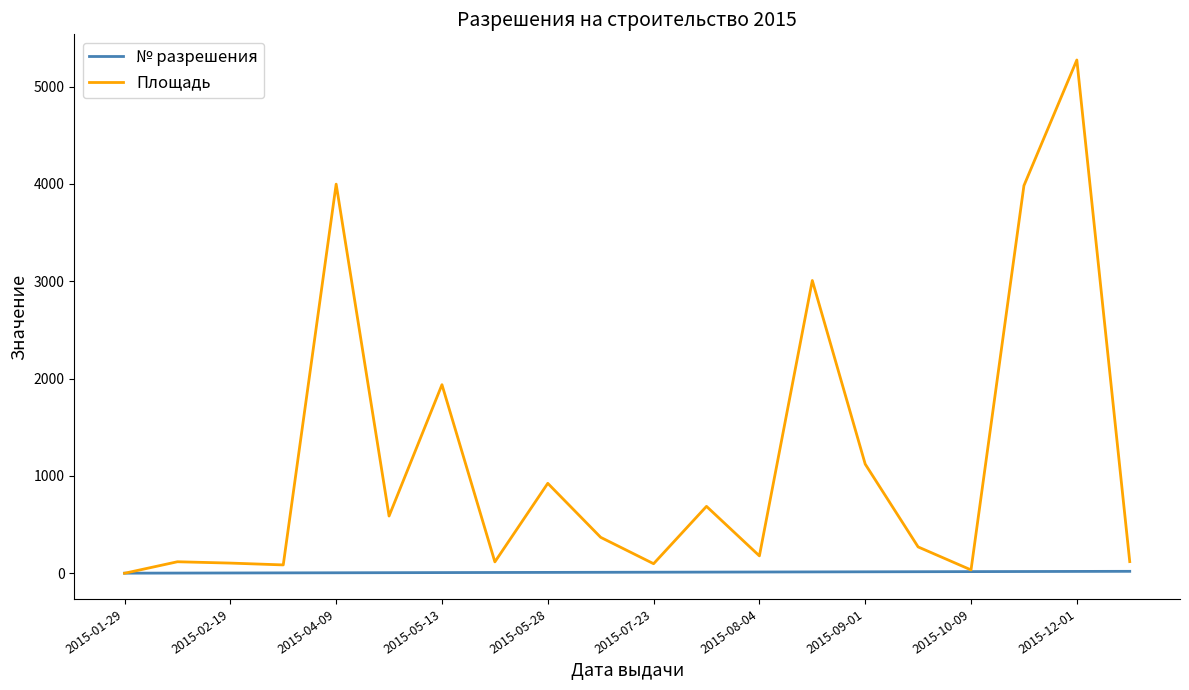

List the series in order of their peak value, lowest first.

№ разрешения, Площадь